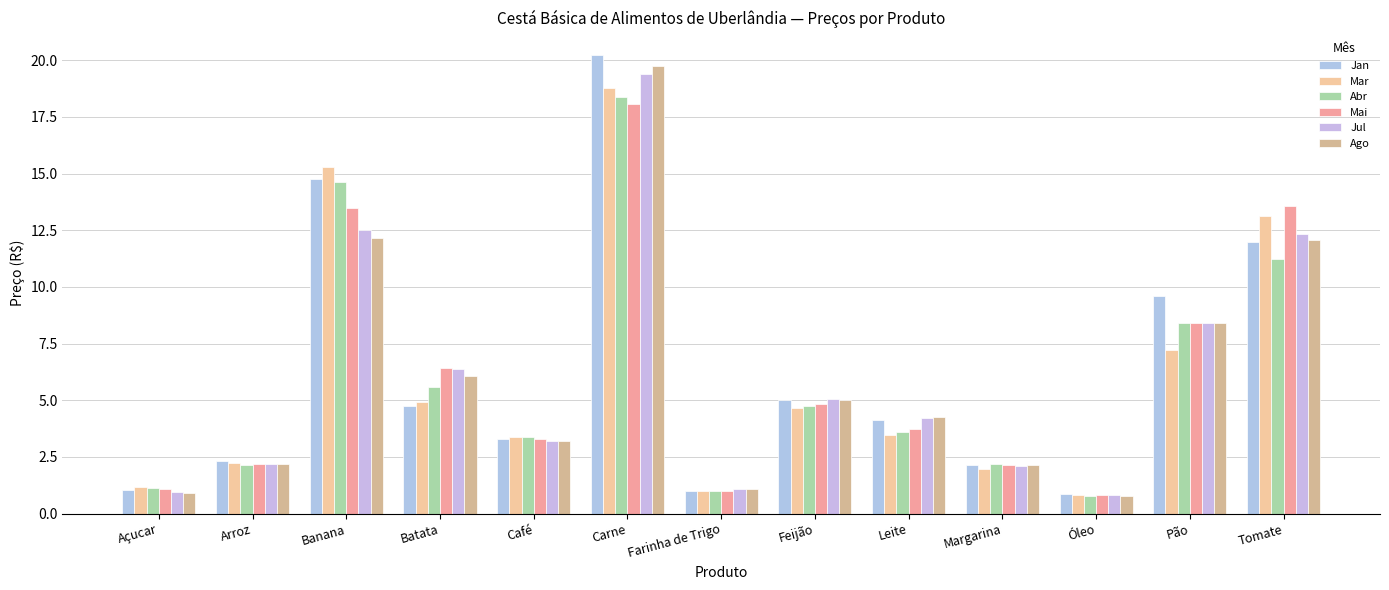

Is the value of Jul at Tomate greater than the value of Mar at Arroz?

Yes